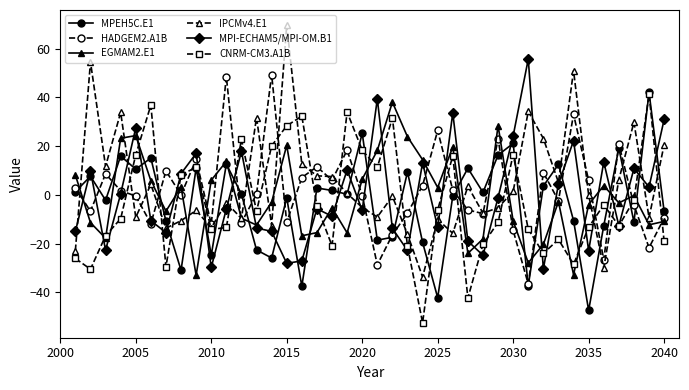

What is the value of the MPEH5C.E1 point at the 37th from the left?

19.2